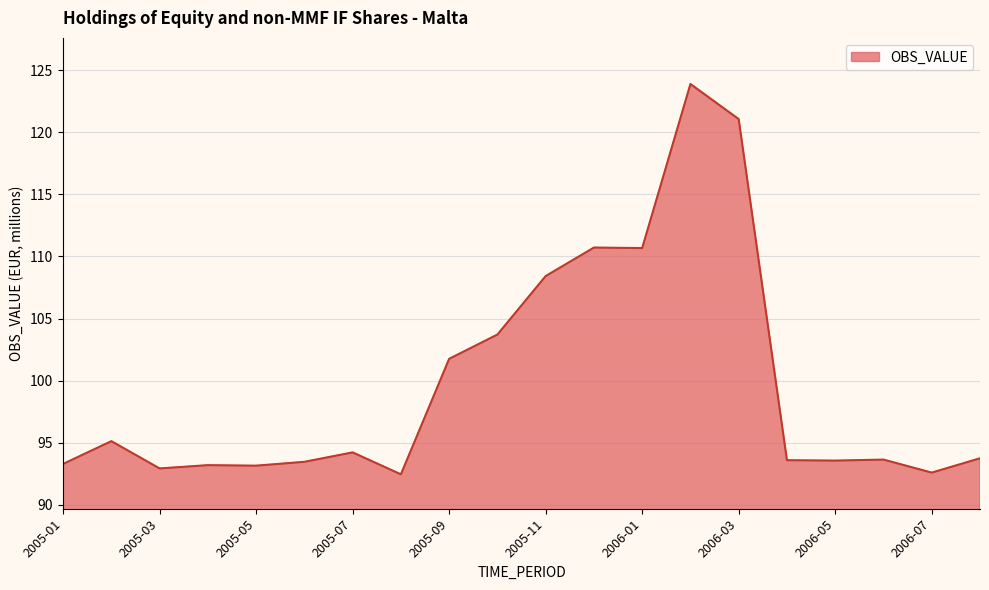

What is the average value?

99.8